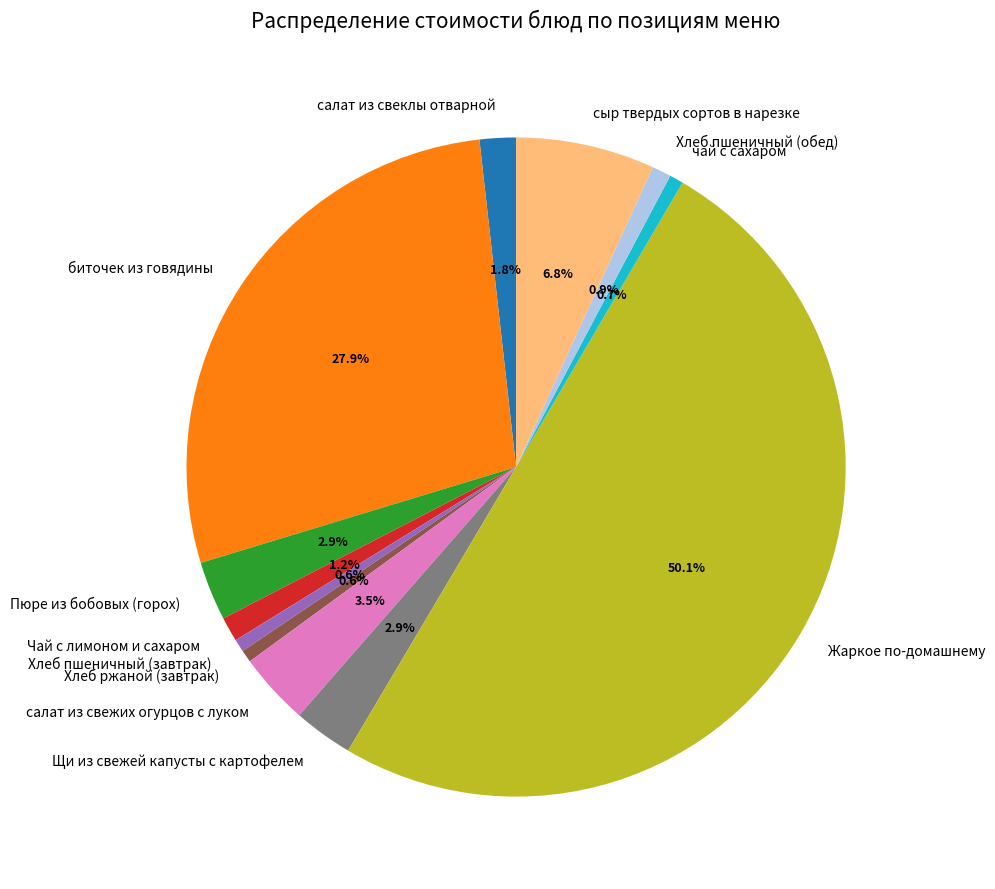

The Хлеб пшеничный (завтрак) slice represents 1% of the pie. True or false?

True